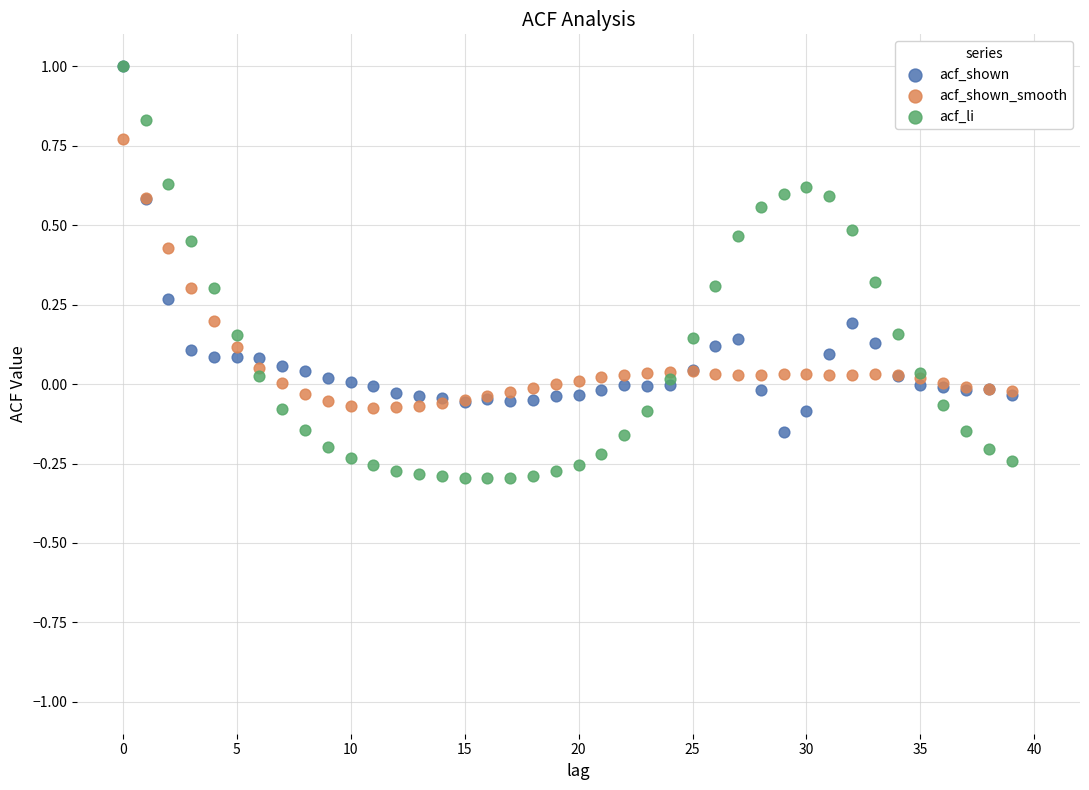

What are all the series names shown in the legend?

acf_shown, acf_shown_smooth, acf_li